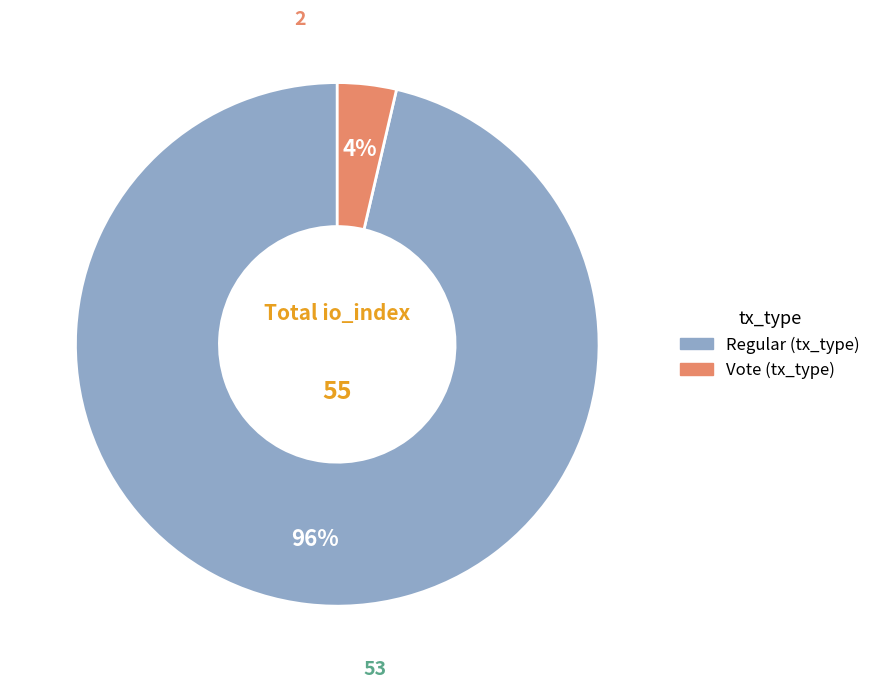

To the nearest percent, what is the average slice percentage?

50%